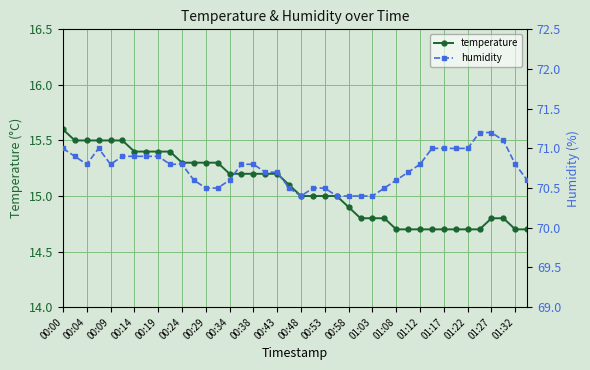

What is the average value of the temperature series?

15.1